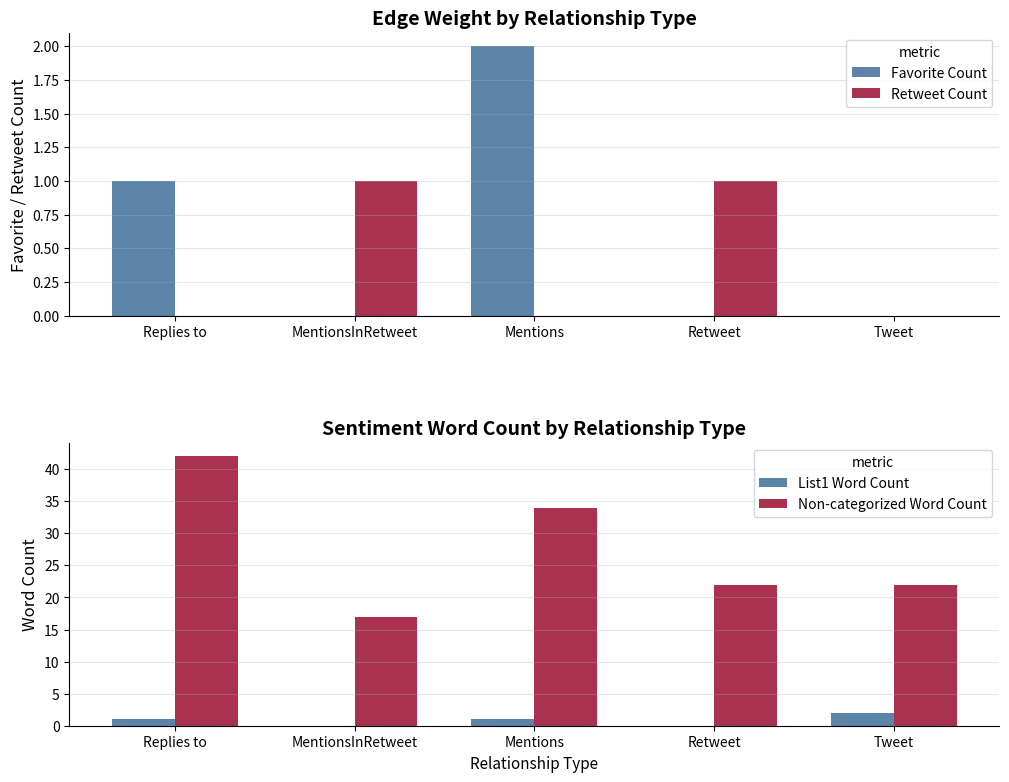

Reading left to right, list all the values displayed in this chart.

Favorite Count: Replies to=1	MentionsInRetweet=0	Mentions=2	Retweet=0	Tweet=0
Retweet Count: Replies to=0	MentionsInRetweet=1	Mentions=0	Retweet=1	Tweet=0
List1 Word Count: Replies to=1	MentionsInRetweet=0	Mentions=1	Retweet=0	Tweet=2
Non-categorized Word Count: Replies to=42	MentionsInRetweet=17	Mentions=34	Retweet=22	Tweet=22